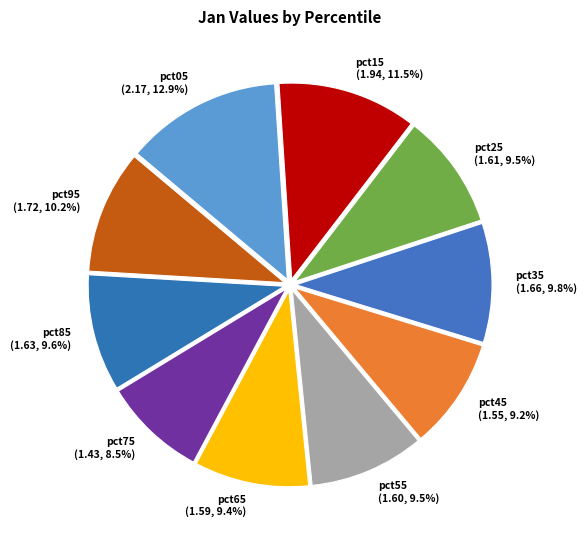

What percentage is the pct85 slice, to the nearest percent?

10%